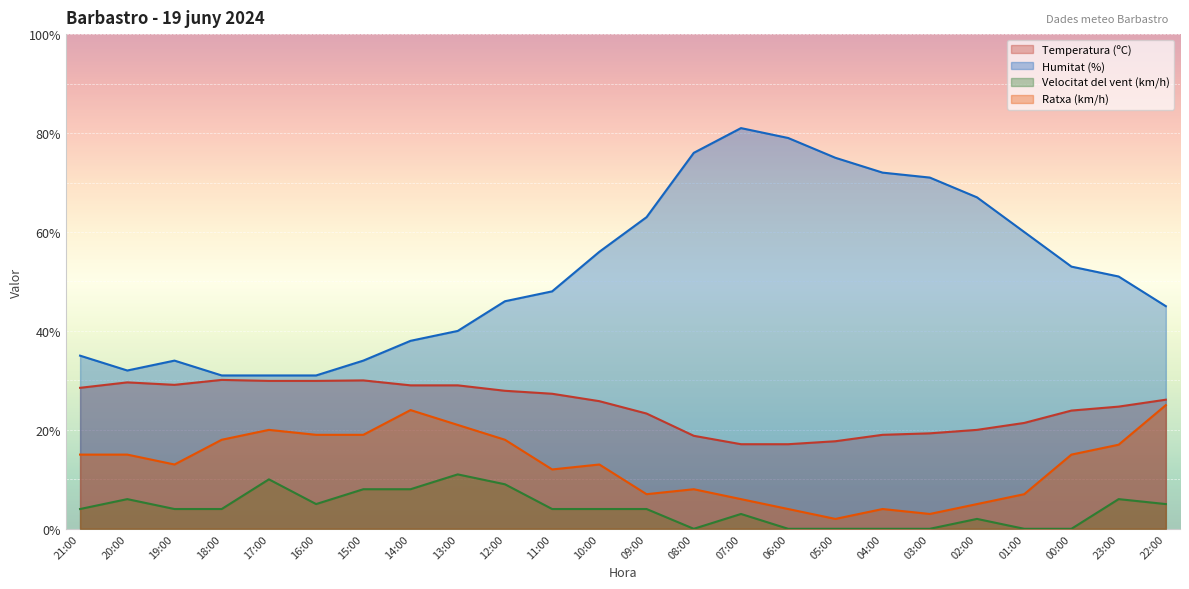

What is the spread (max minus min) of values at 21:00?

31.0